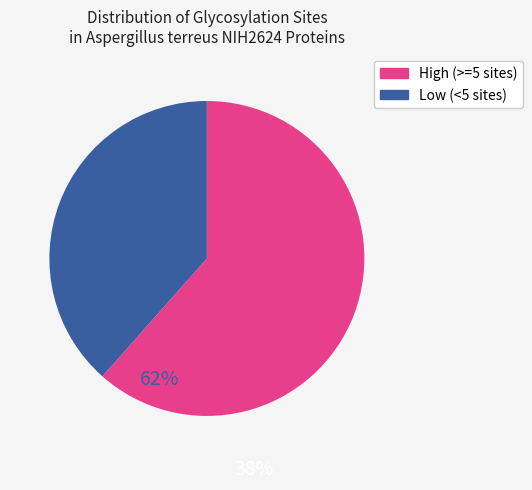

Count the number of slices in the pie.

2